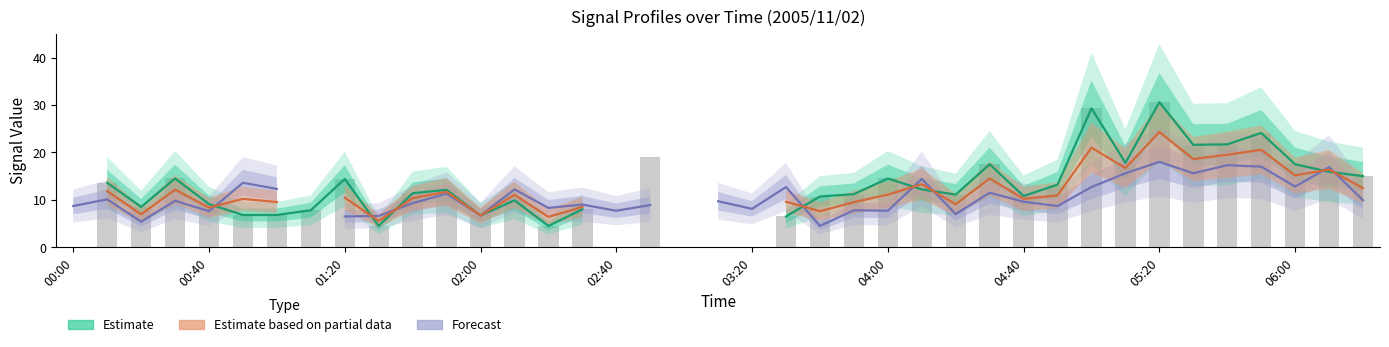

Between 23 and 36, which series saw the biggest shift?

Estimate